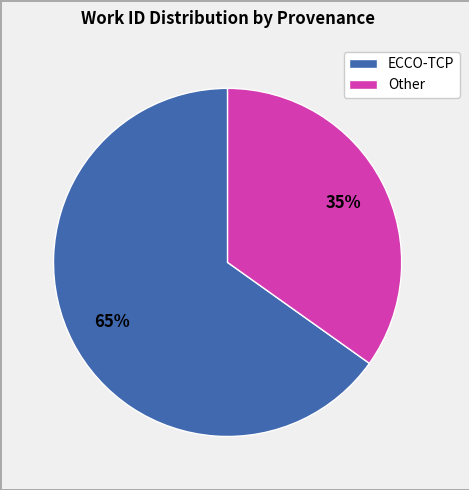

Rank the categories by value from highest to lowest.

ECCO-TCP, Other